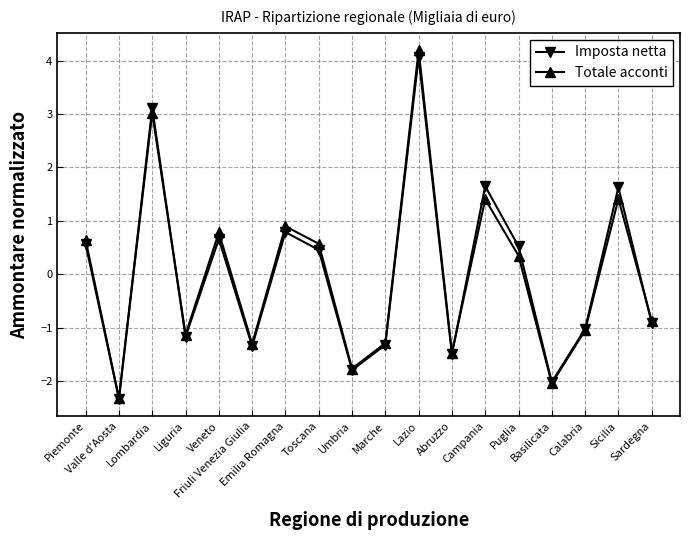

The Imposta netta series shows 0.5 at Puglia. True or false?

True